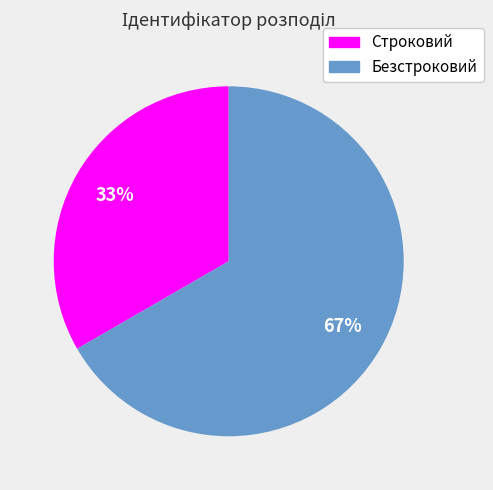

Which slice is the largest?

Безстроковий